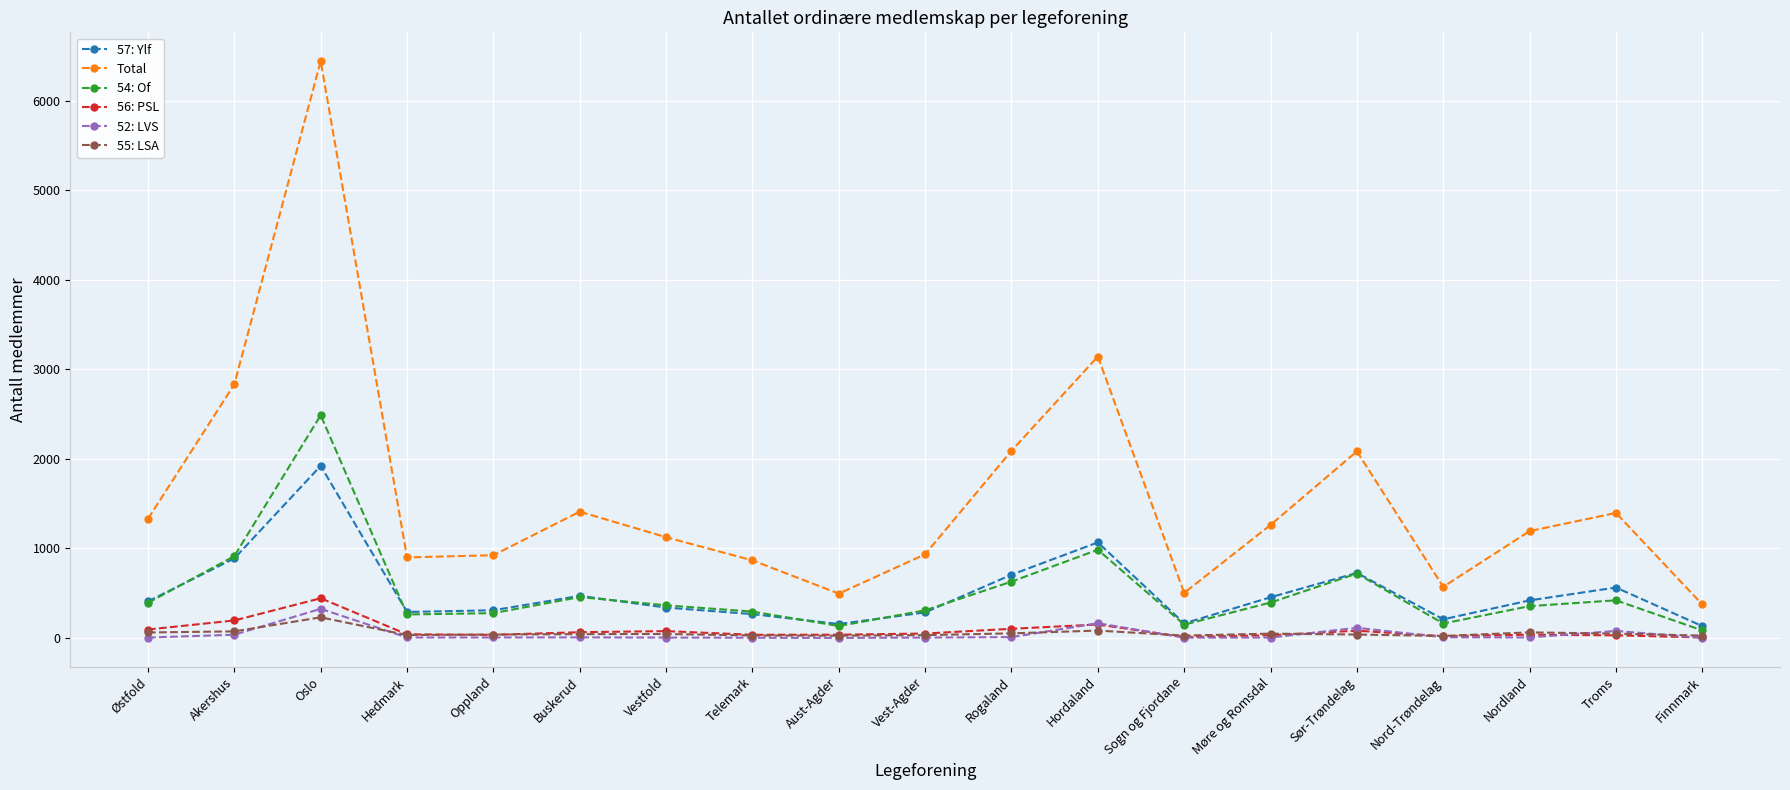

How many interior local peaks does the Total series have?

5